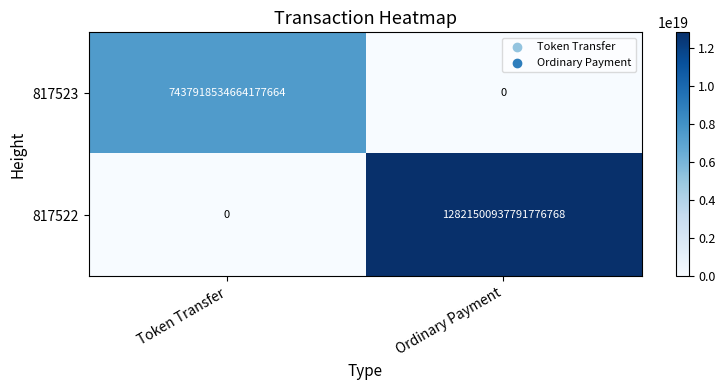

Count the number of categories in the chart.

2